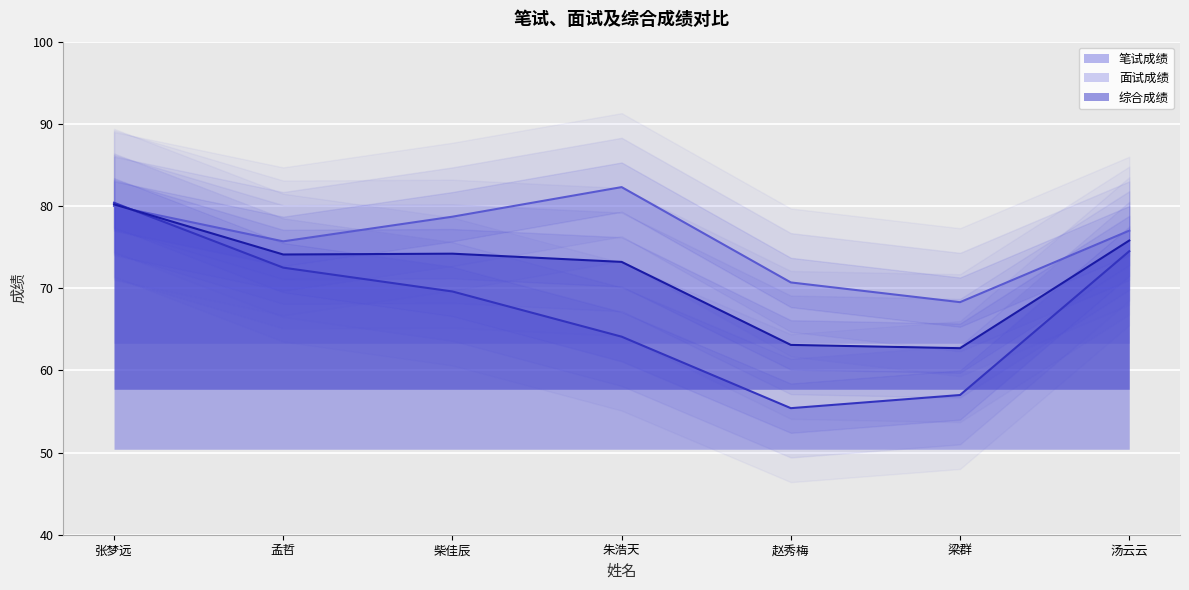

Count the number of categories in the chart.

7